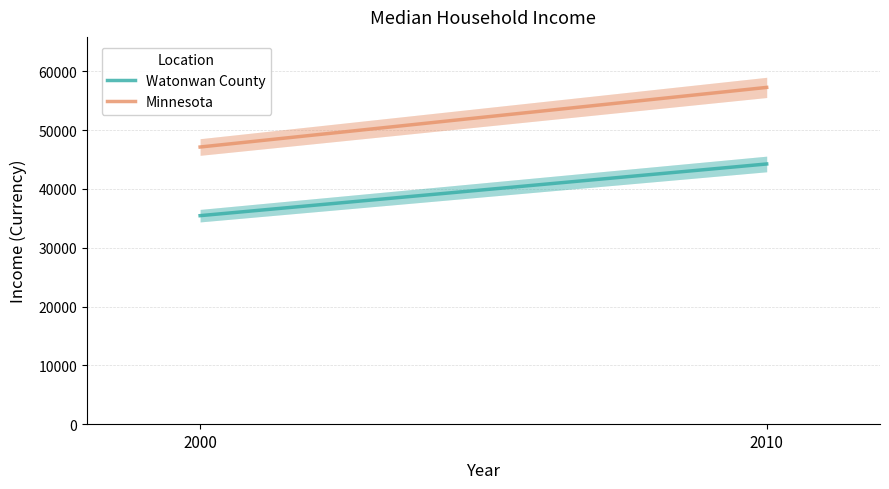

What is the total value across all series at 2010?

101471